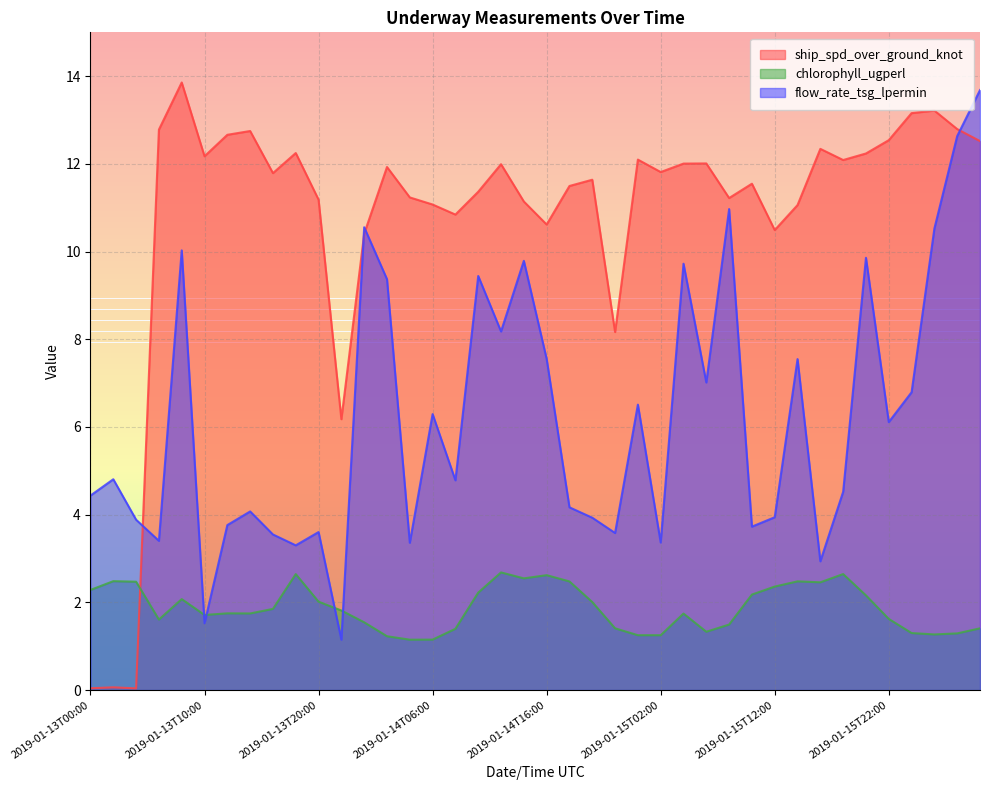

Which series changed the most between 2019-01-13T00:00 and 2019-01-16T04:00?

ship_spd_over_ground_knot